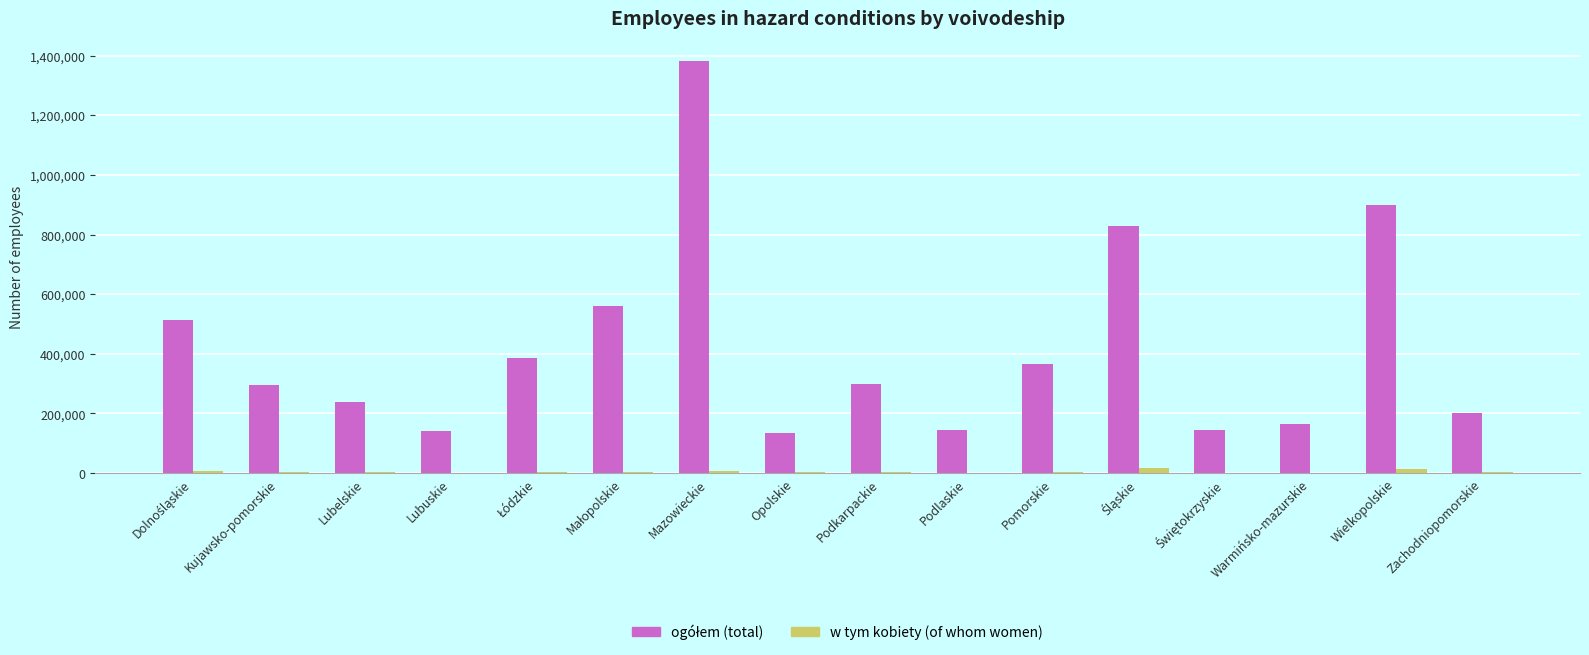

At which category is the sum across all series the highest?

Mazowieckie